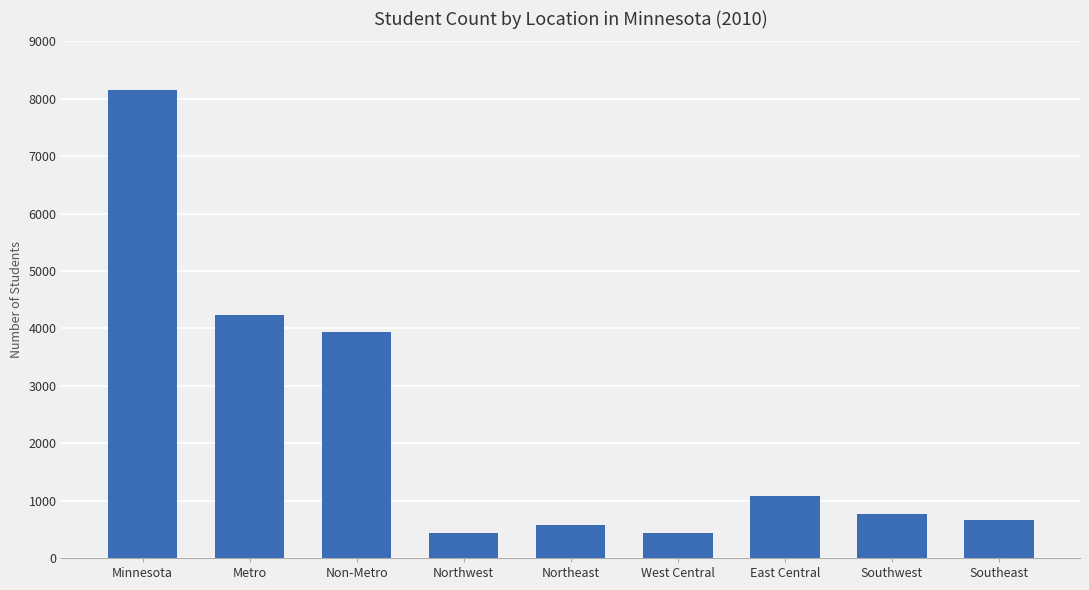

What position from the left is West Central?

6